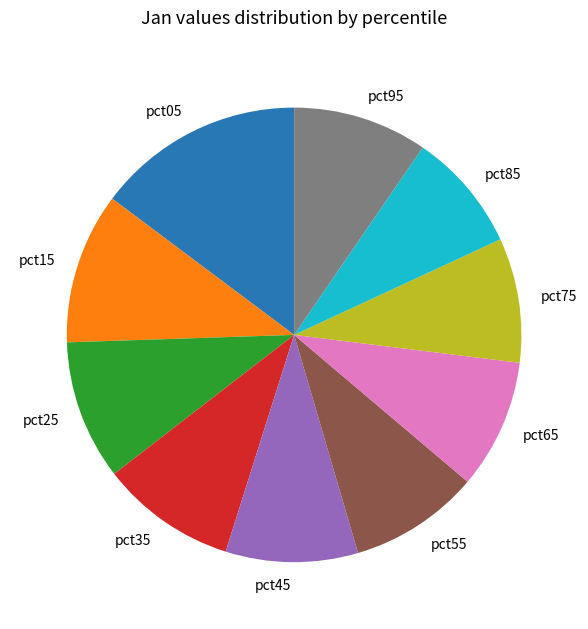

How many segments does this pie chart have?

10